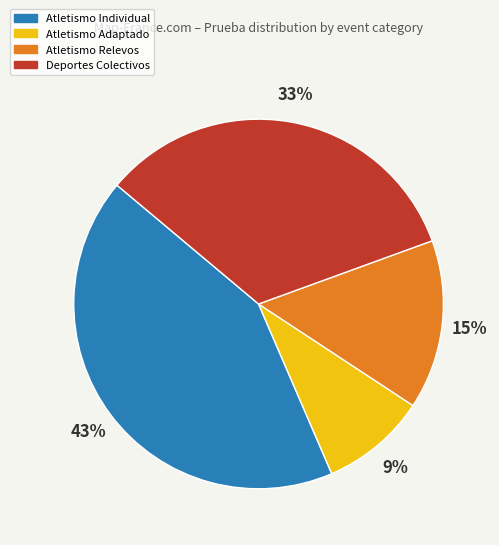

To the nearest percent, what is the average slice percentage?

25%